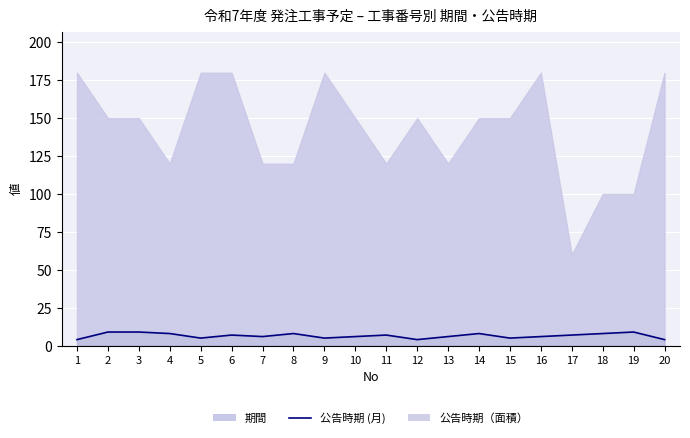

Reading left to right, what are all the values shown in this chart?

4	9	9	8	5	7	6	8	5	6	7	4	6	8	5	6	7	8	9	4